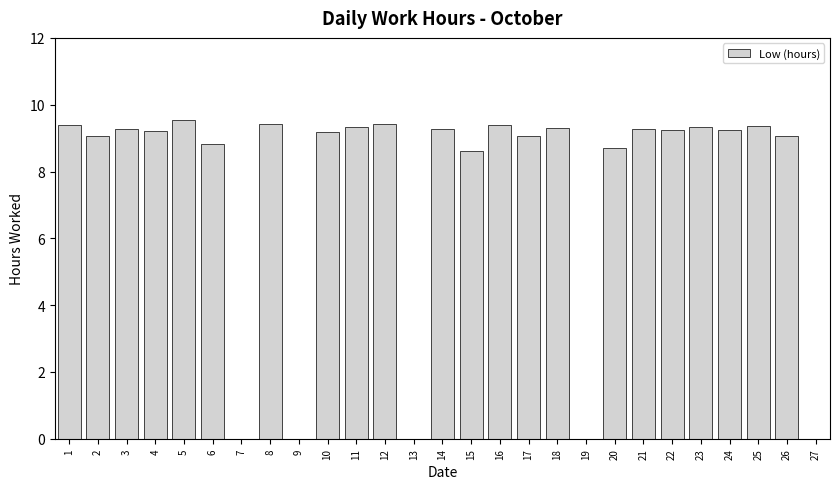

Does the chart contain stacked bars?

No